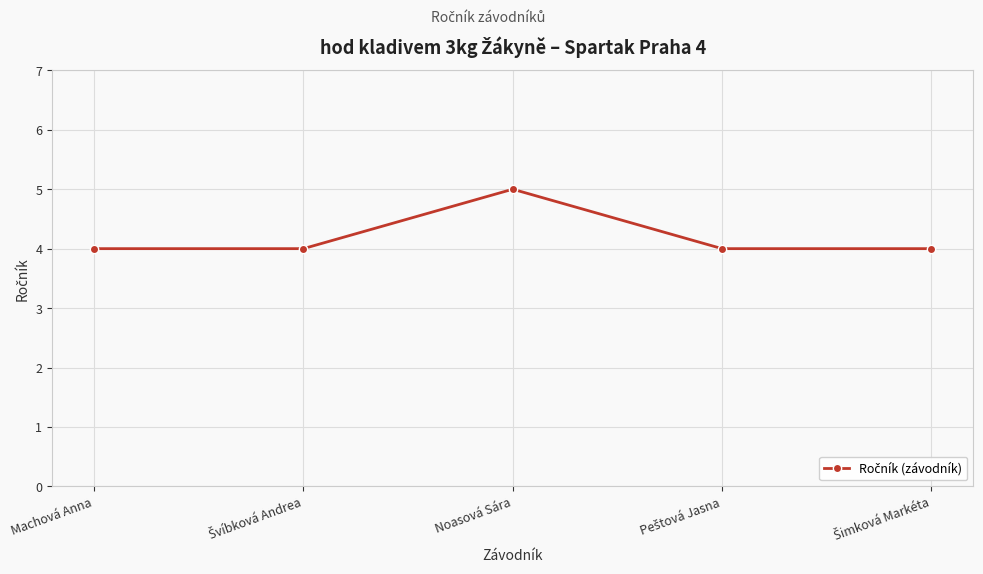

Is this an area chart (filled region under the line)?

No